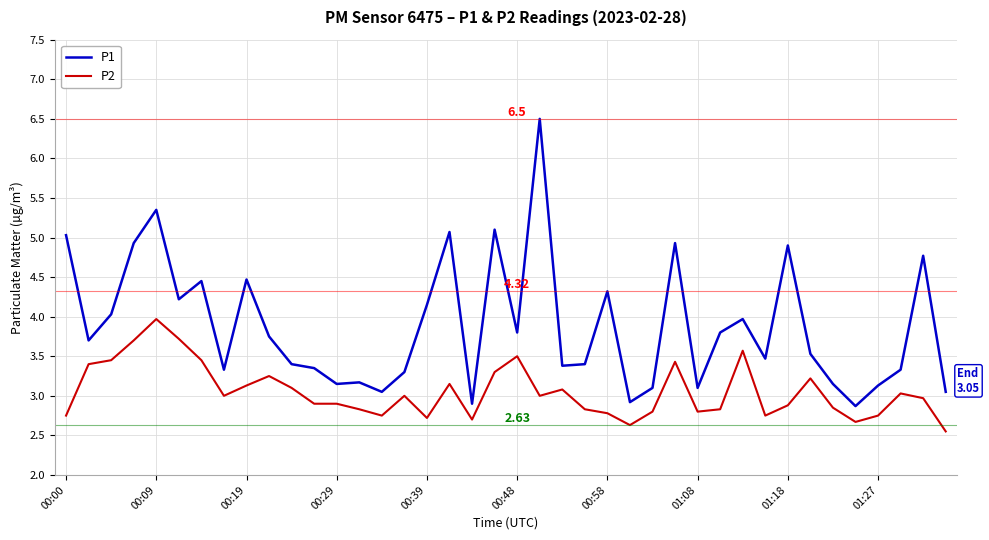

Rank the series by their maximum value, from lowest to highest.

P2, P1